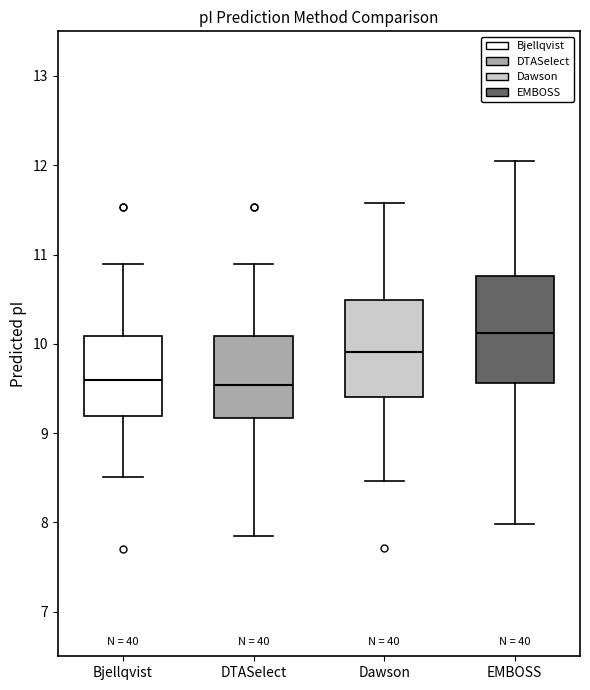

Comparing the boxes themselves (not the whiskers), which one is the tallest?

EMBOSS